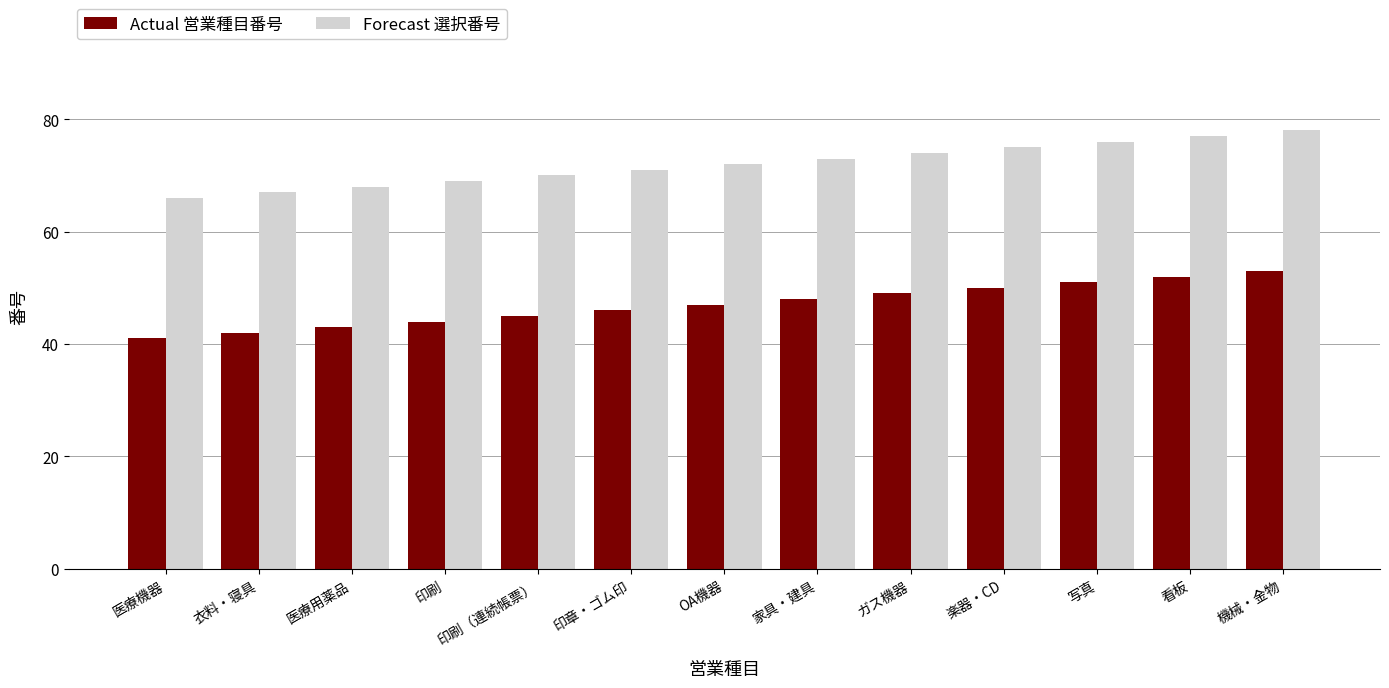

Rank the series by their average value, from highest to lowest.

Forecast 選択番号, Actual 営業種目番号